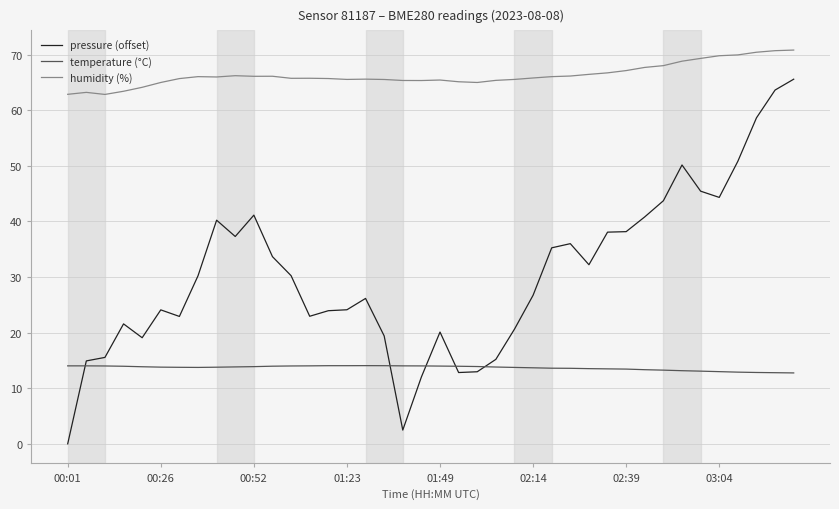

Which series has the largest range (max minus min)?

pressure (offset)